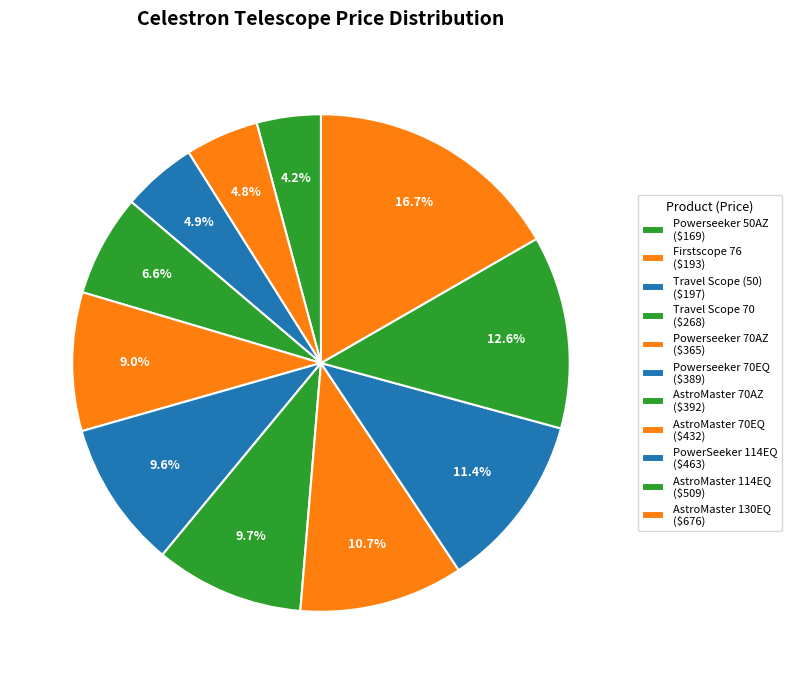

Which category has the biggest portion of the pie?

AstroMaster 130EQ